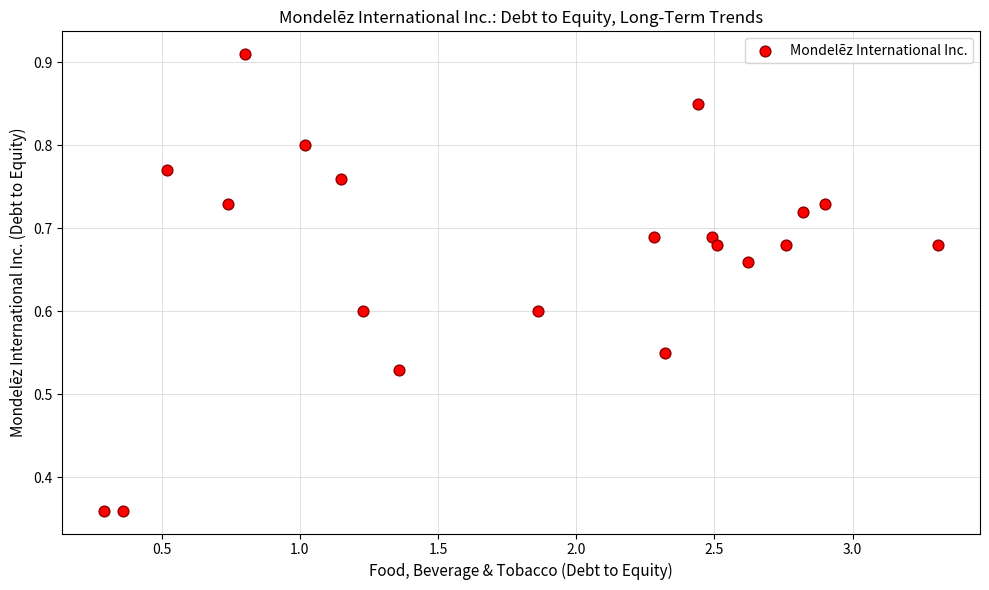

What is the range of X values (max minus min)?

3.0